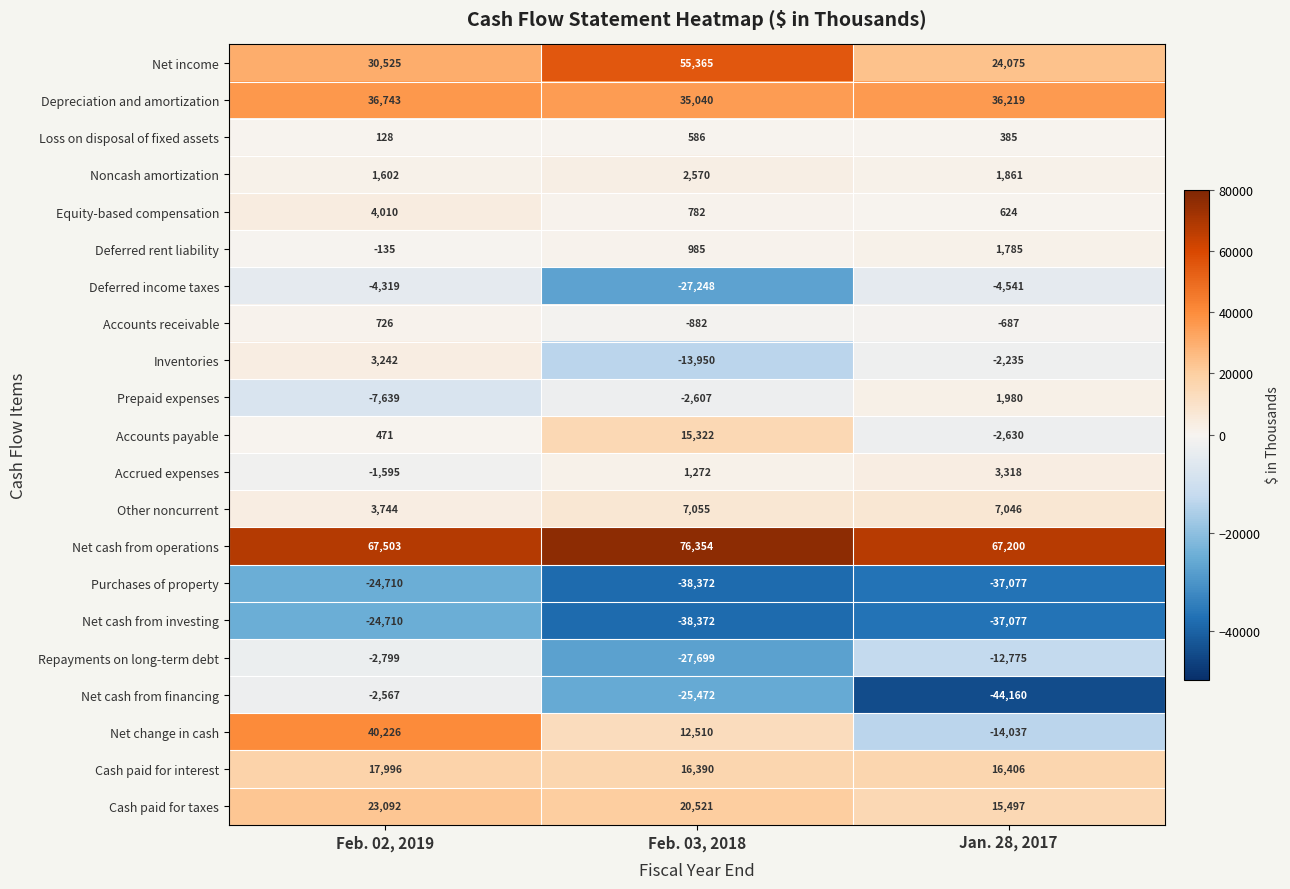

How many series are shown in this chart?

21